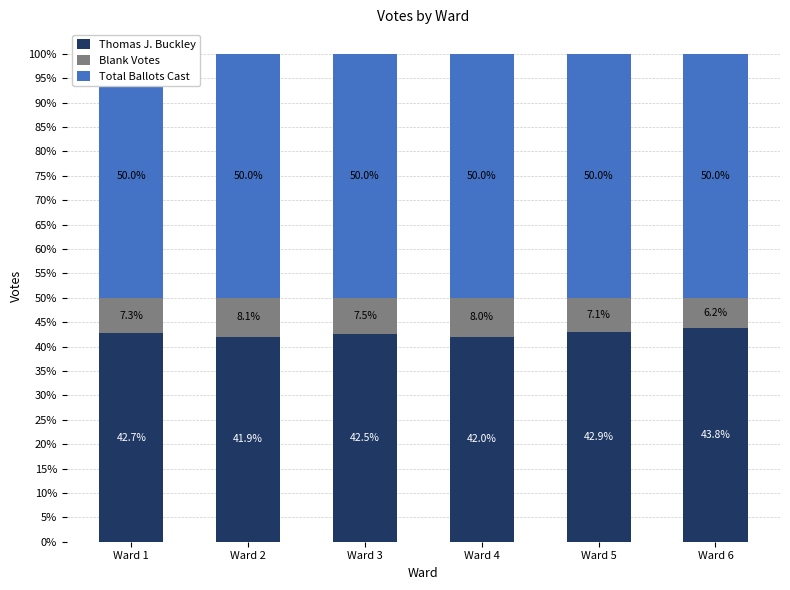

Count the number of categories in the chart.

6